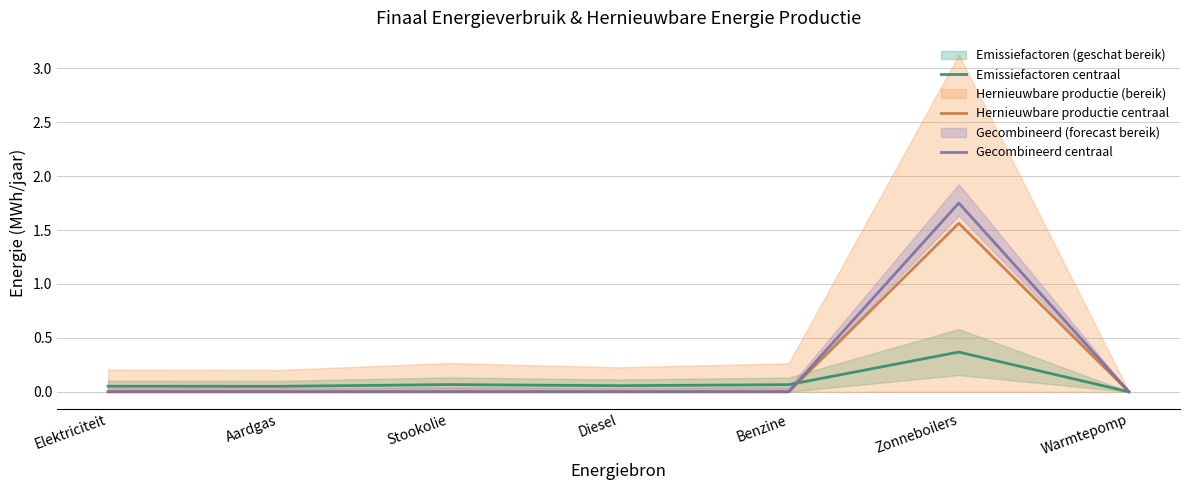

Between Aardgas and Stookolie, which series saw the biggest shift?

Emissiefactoren centraal